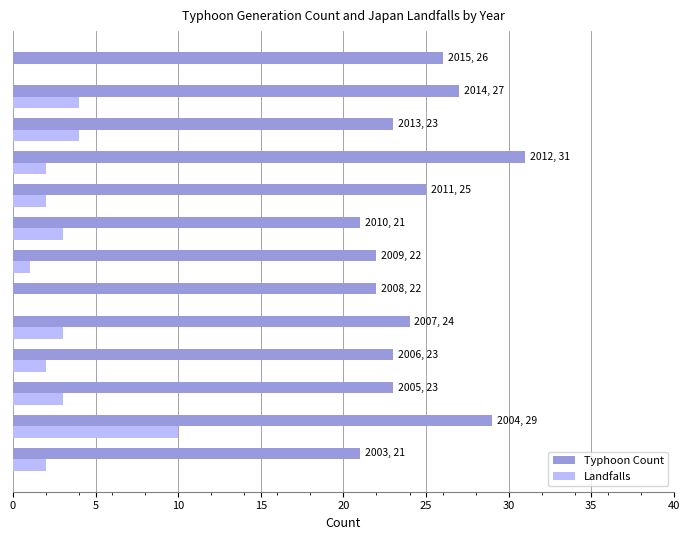

What is the highest value of the Typhoon Count series?

31